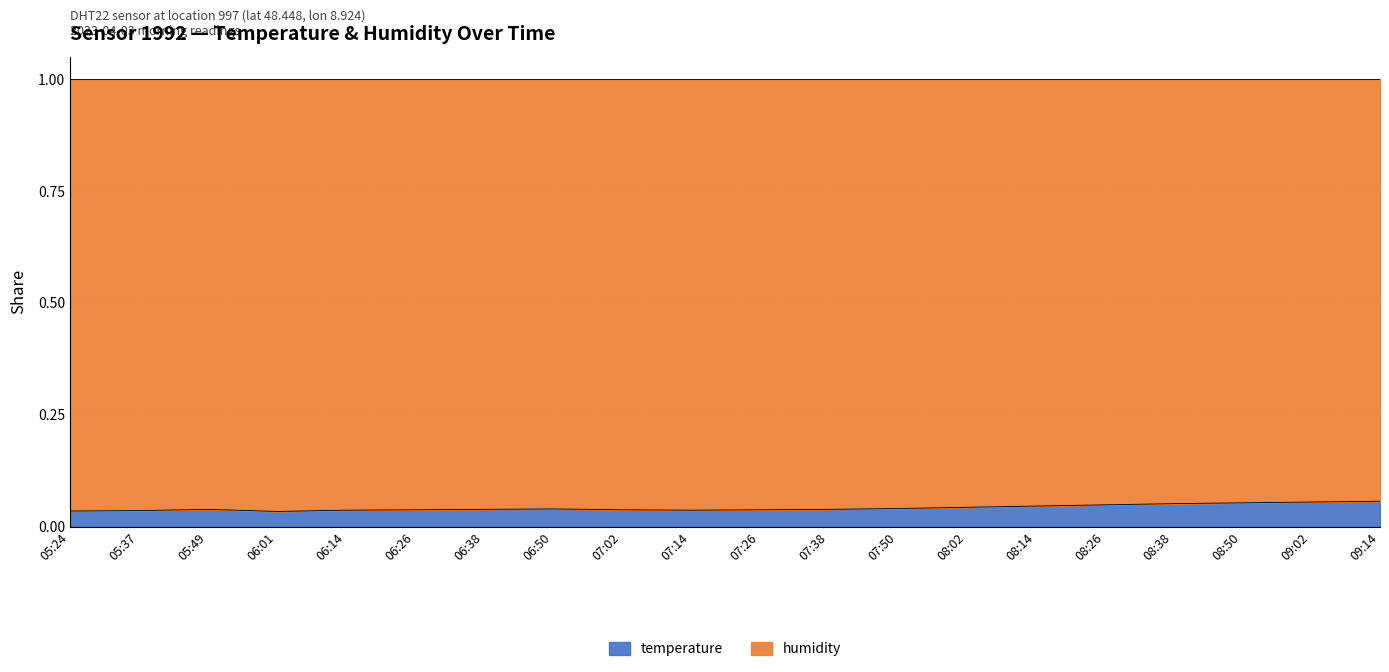

What is the sum of all values?

0.8